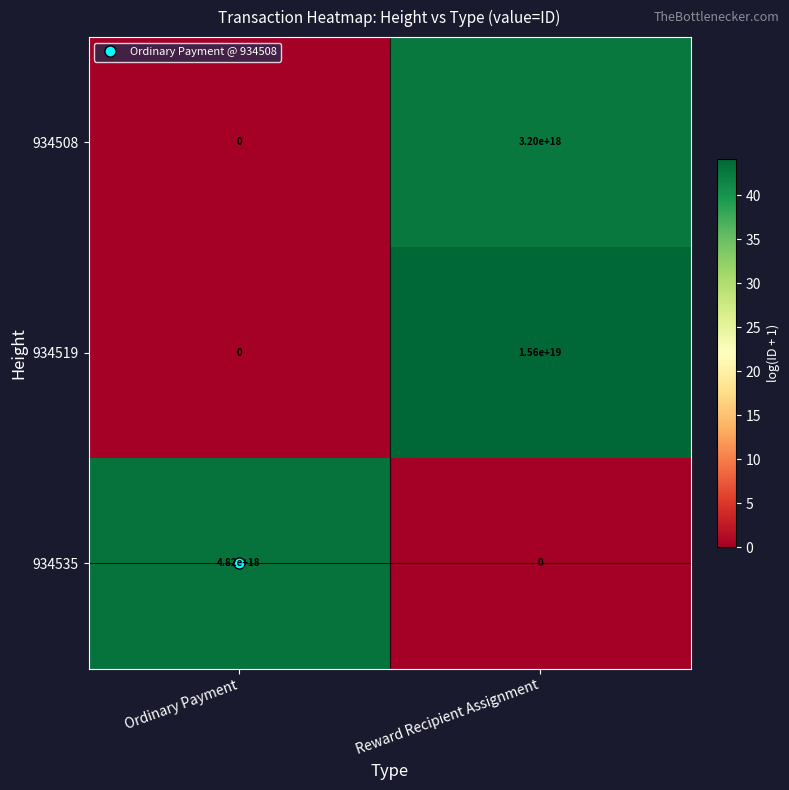

Is it true that 934519 equals 15600000000000000000 at Reward Recipient Assignment?

True